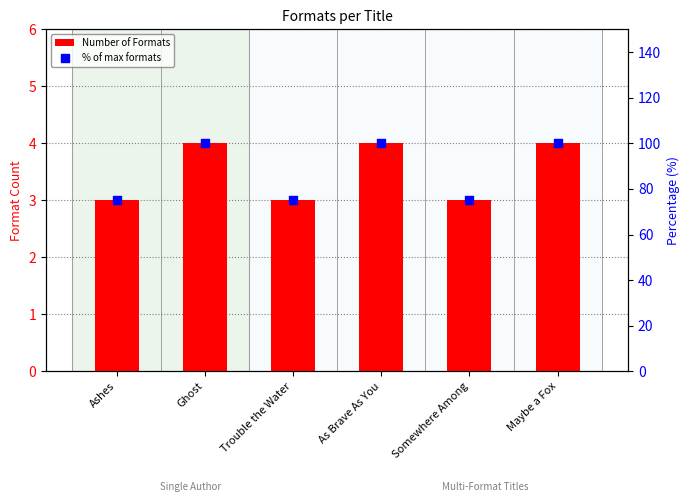

At how many categories does at least one series exceed 32?

6